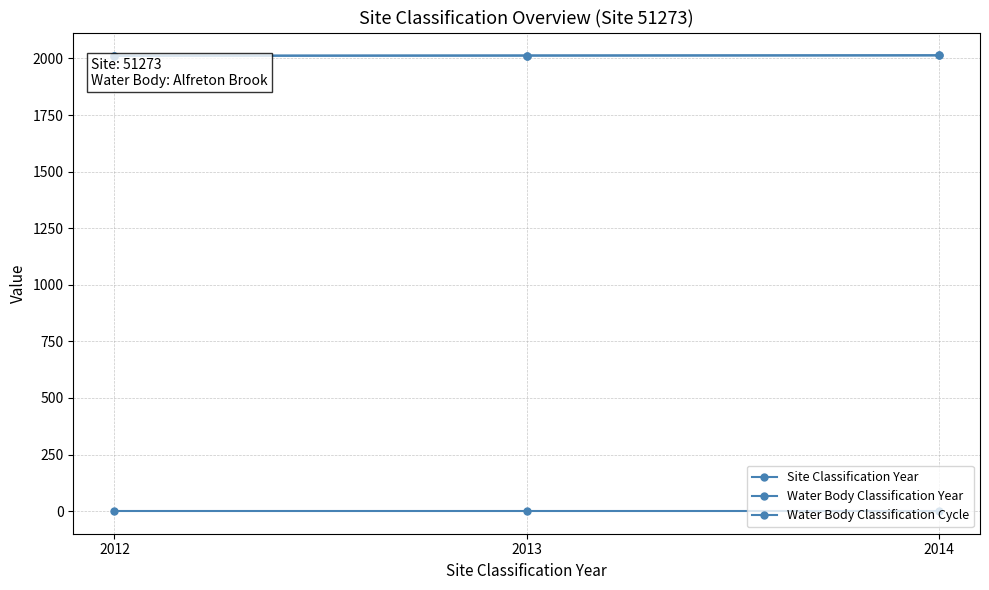

Reading left to right, transcribe all the data shown in this chart.

Site Classification Year: 2012=2012	2013=2013	2014=2014
Water Body Classification Year: 2012=2012	2013=2013	2014=2014
Water Body Classification Cycle: 2012=1	2013=1	2014=1